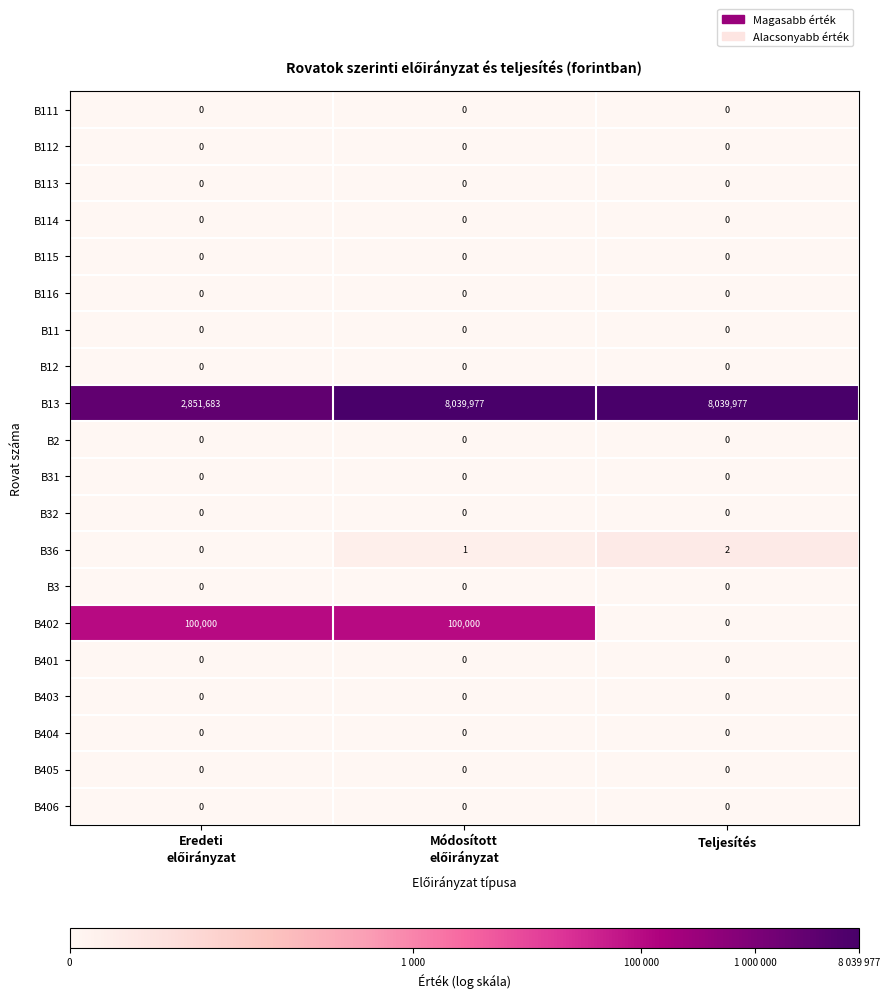

What is the difference between the maximum and minimum values in the B402 series?

100000